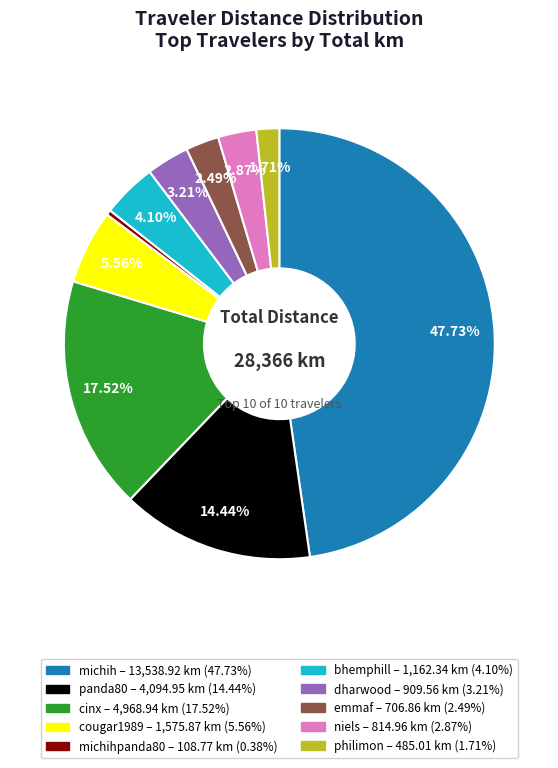

Is there any slice that represents more than half of the pie?

No